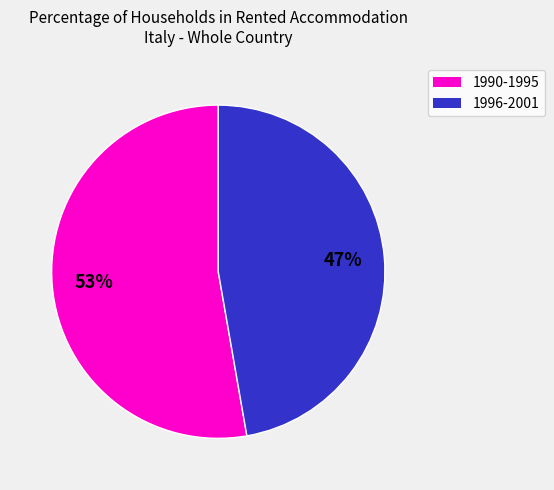

Is there any slice that represents more than half of the pie?

Yes